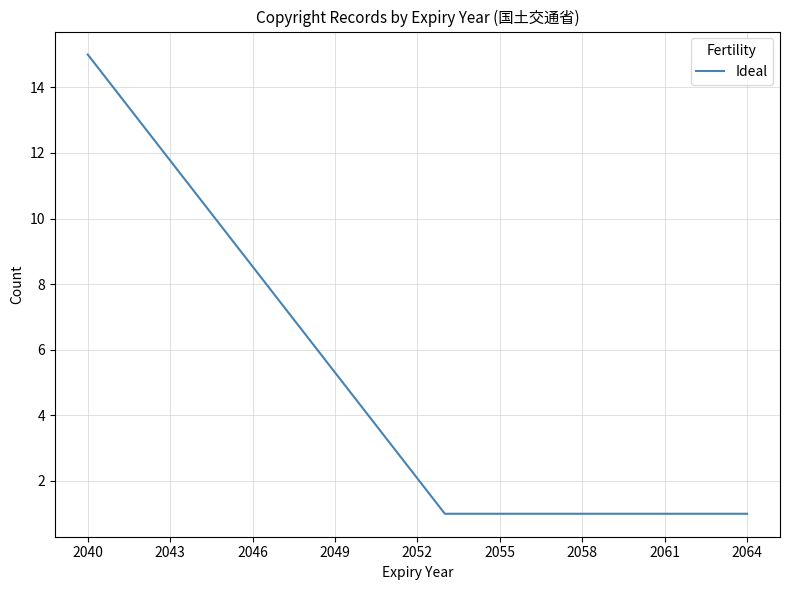

What is the greatest value displayed?

15